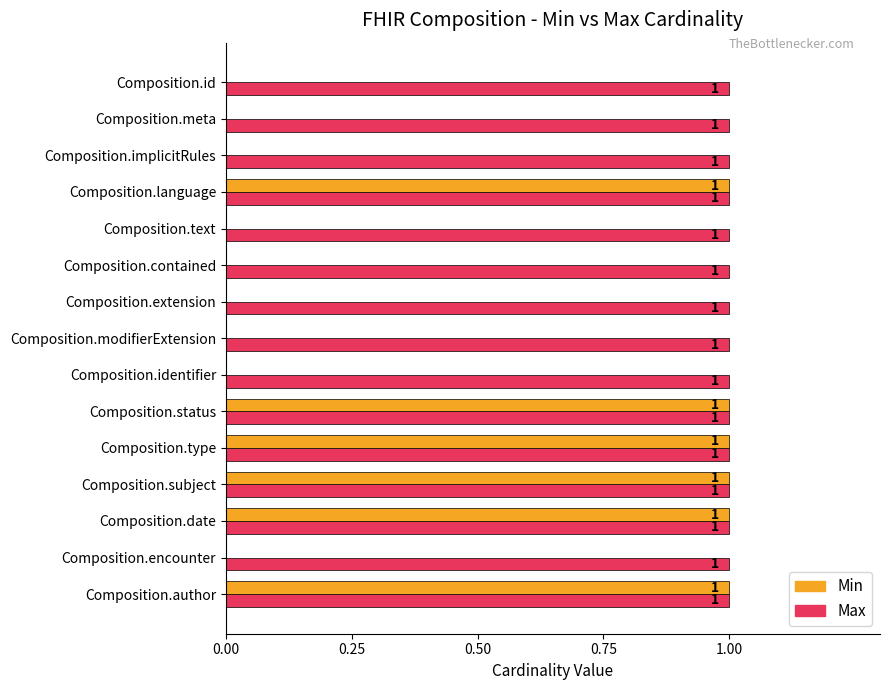

Which series changed the most between Composition.extension and Composition.type?

Min